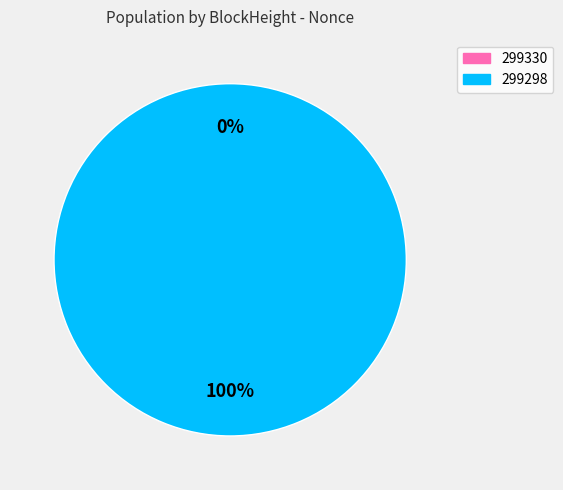

To the nearest percent, what is the difference between the largest and smallest slice percentages?

100%